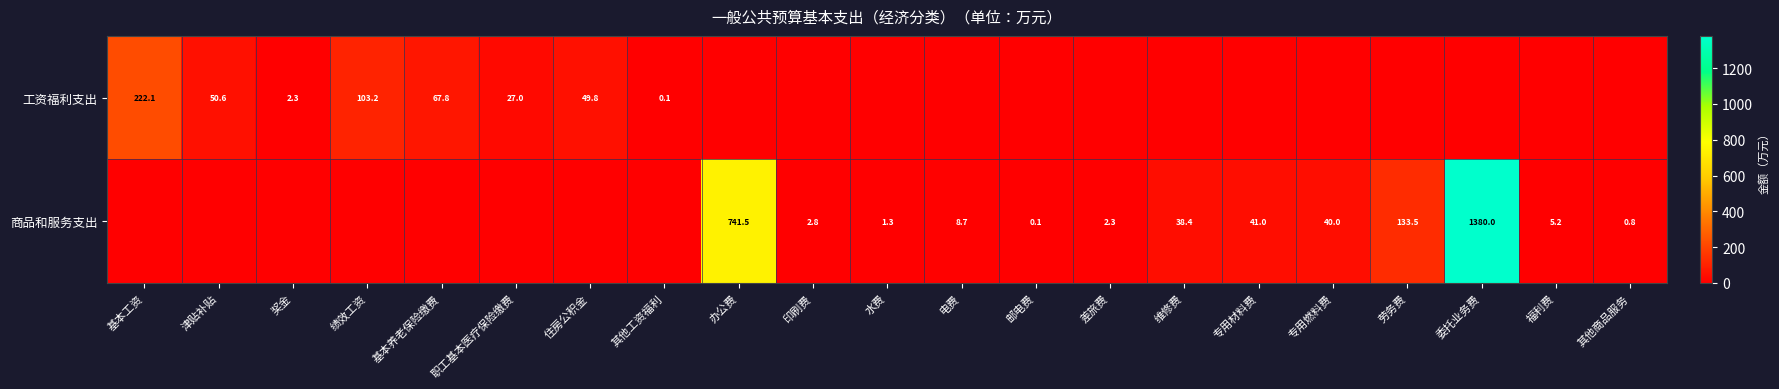

Is it true that 工资福利支出 equals 27.0 at 职工基本医疗保险缴费?

True